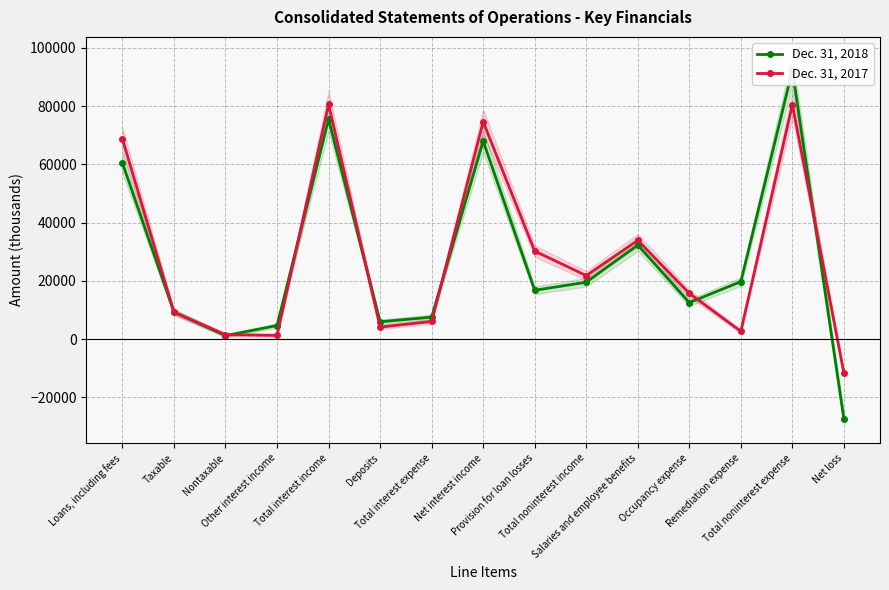

The Dec. 31, 2017 series shows 6026 at Total interest expense. True or false?

True